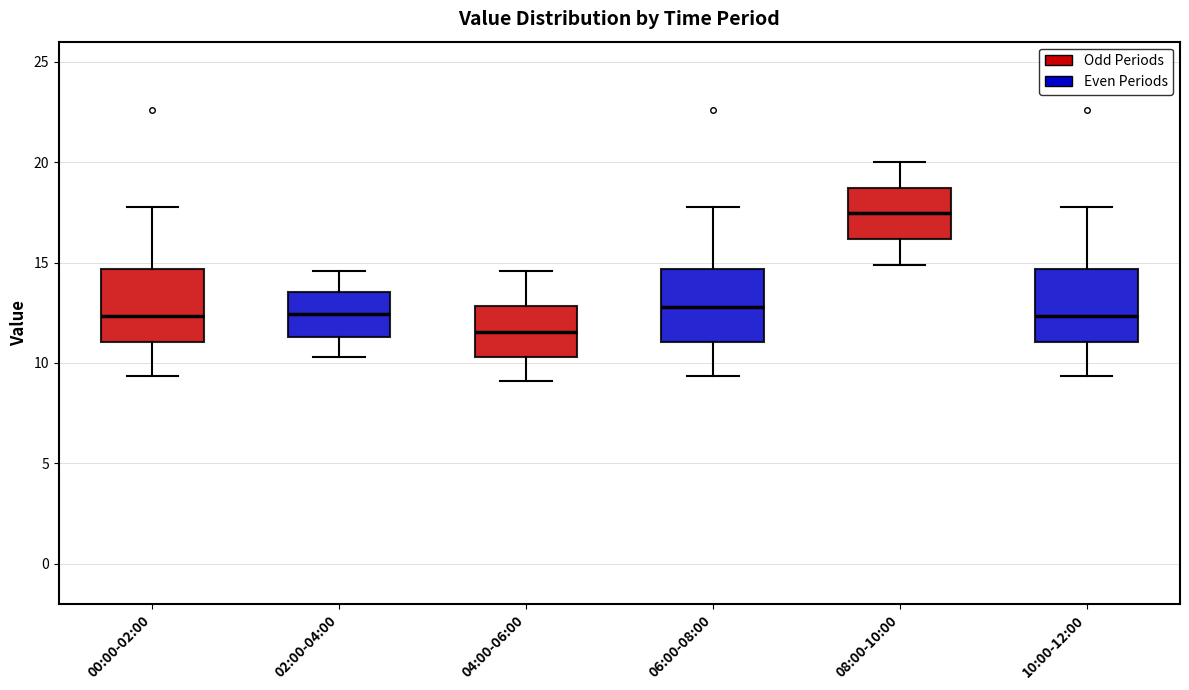

Reading left to right, transcribe this box plot: for each box, give where its median line is, the range the box spans, and where its two whiskers end, as read against the y-axis. The values are not printed on the chart, so give them approximately, as read against the axis.

00:00-02:00: median 12.5, box 11.0 to 14.5, whiskers 9.5 to 18.0
02:00-04:00: median 12.5, box 11.5 to 13.5, whiskers 10.5 to 14.5
04:00-06:00: median 11.5, box 10.5 to 13.0, whiskers 9.0 to 14.5
06:00-08:00: median 13.0, box 11.0 to 14.5, whiskers 9.5 to 18.0
08:00-10:00: median 17.5, box 16.0 to 18.5, whiskers 15.0 to 20.0
10:00-12:00: median 12.5, box 11.0 to 14.5, whiskers 9.5 to 18.0